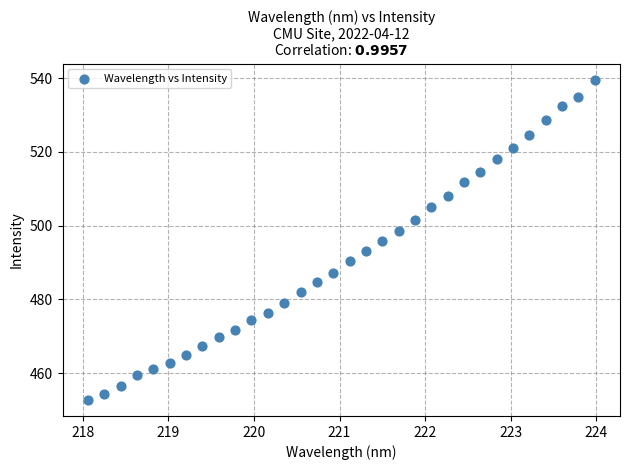

What is the range of Y values (max minus min)?

86.9